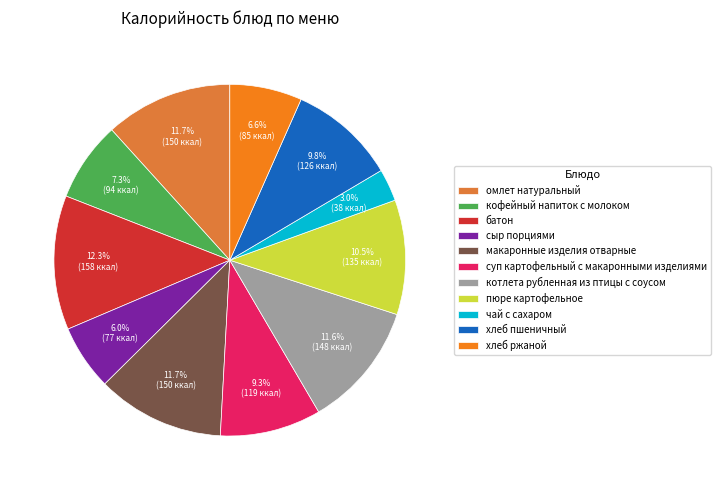

Count the number of slices in the pie.

11